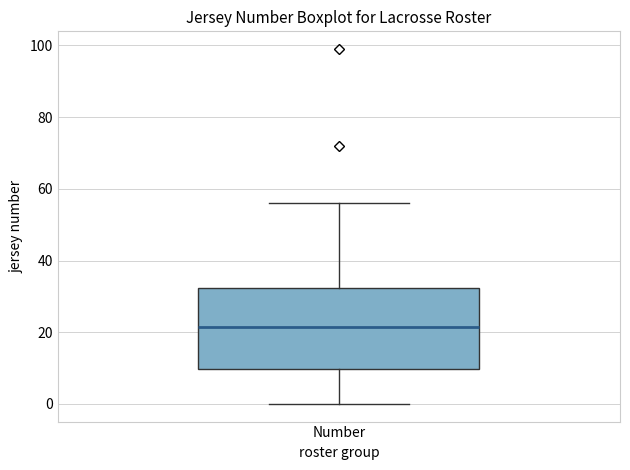

Transcribe this box plot: give where the median line is, the range the box spans, and where the two whiskers end, as read against the y-axis. The values are not printed on the chart, so give them approximately, as read against the axis.

median 22, box 10 to 32, whiskers 0 to 56